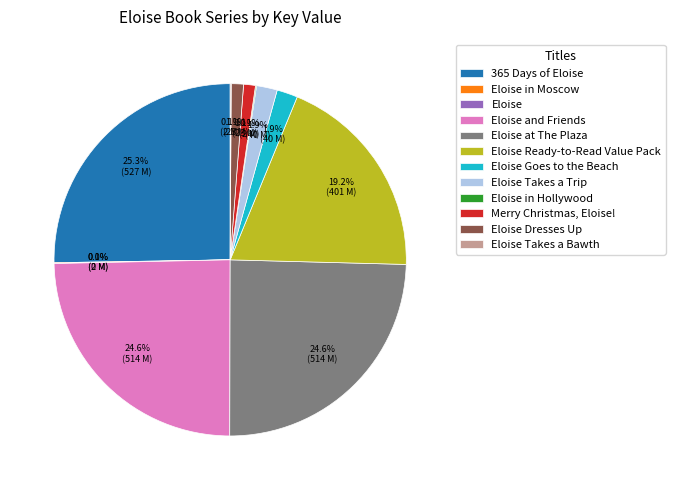

Is there any slice that represents more than half of the pie?

No